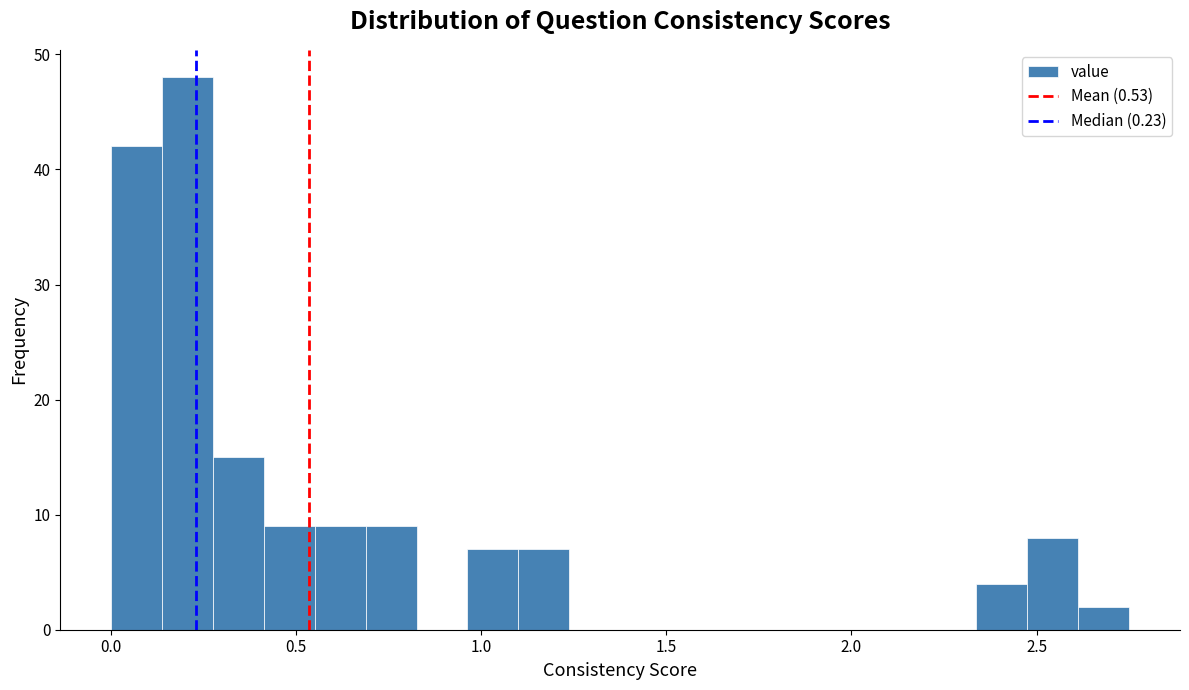

Read against the x-axis, roughly where is the centre of the tallest bar?

0.20